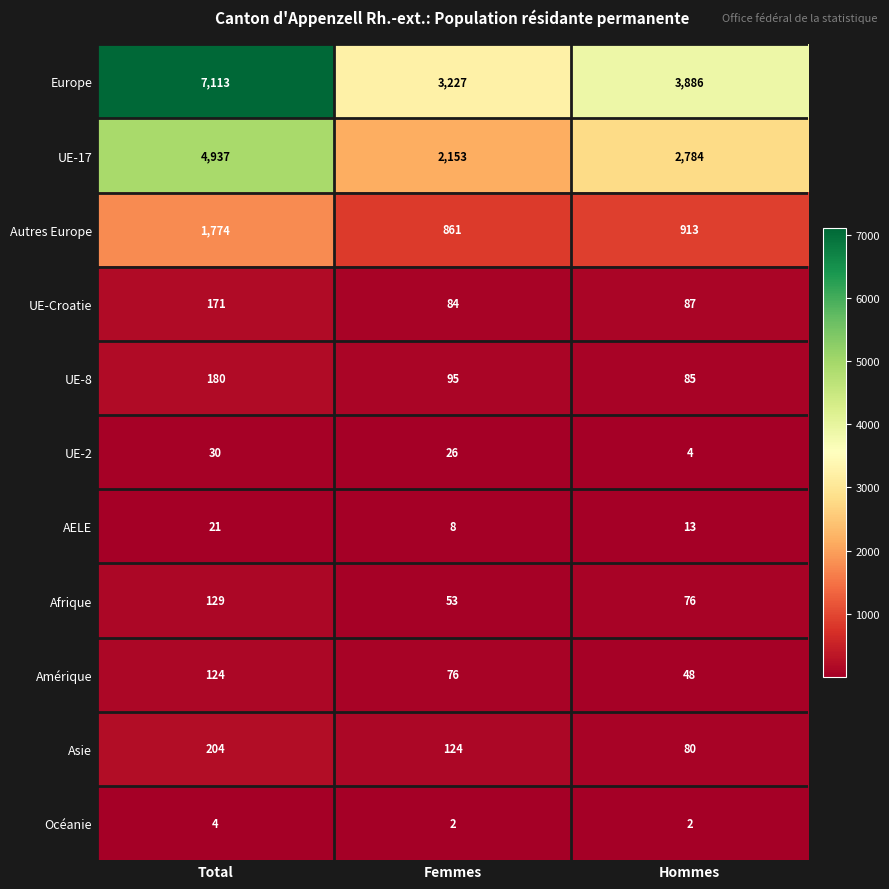

Which category has the lowest value in the Europe series?

Femmes